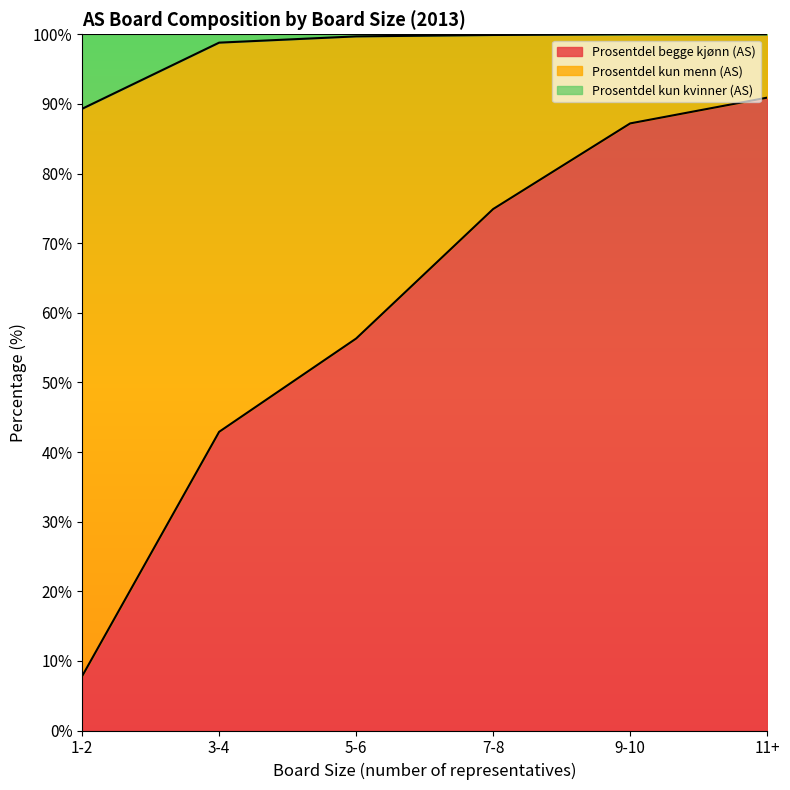

What is the maximum value shown in the chart?

100.0